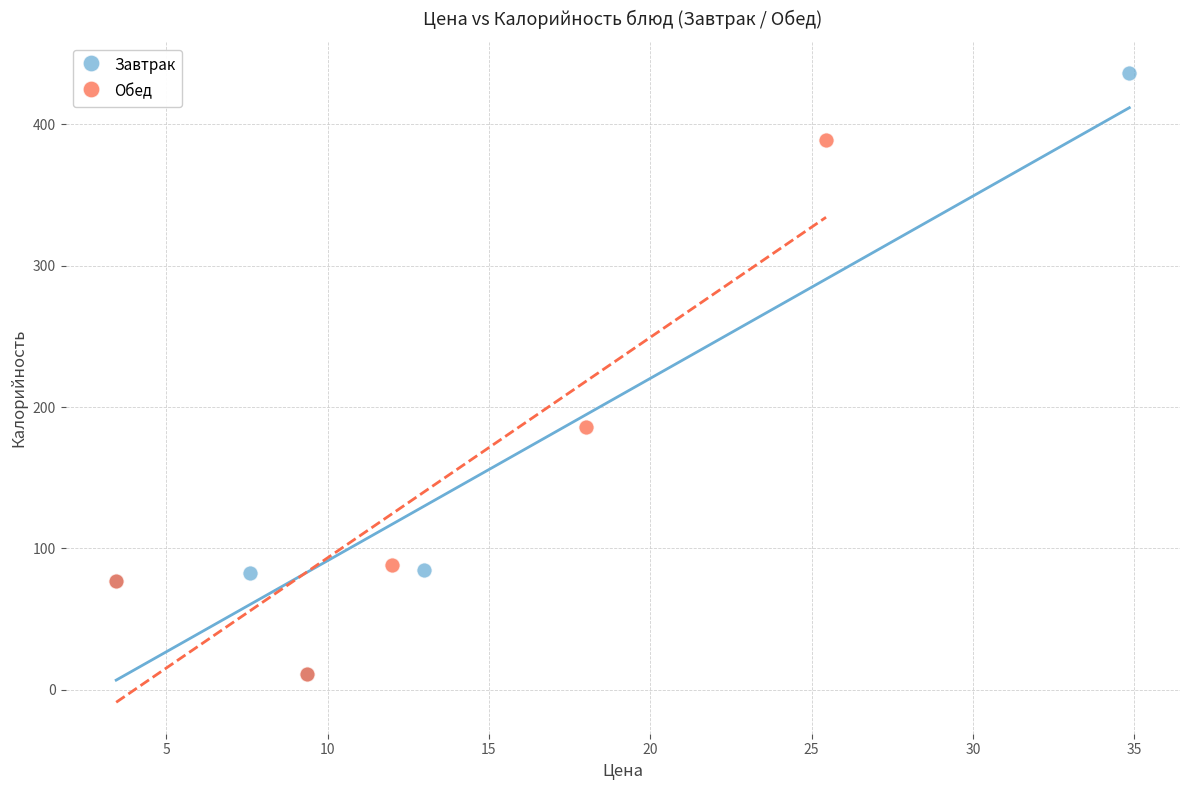

Which series has the largest Y range (max minus min)?

Завтрак